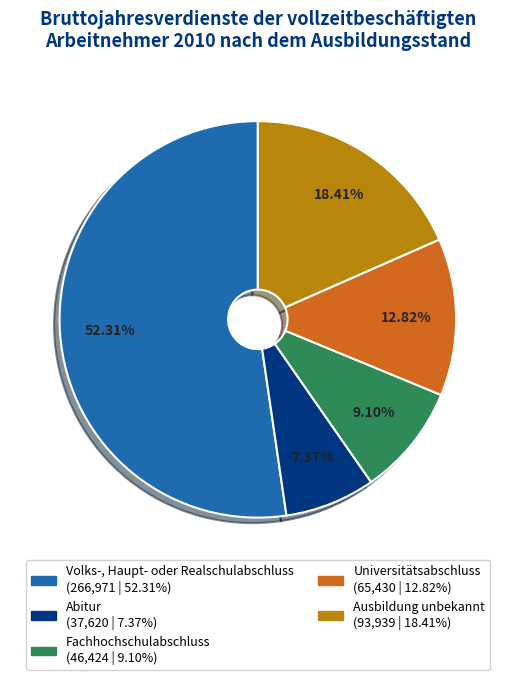

Which has a higher value, Universitätsabschluss or Ausbildung unbekannt?

Ausbildung unbekannt